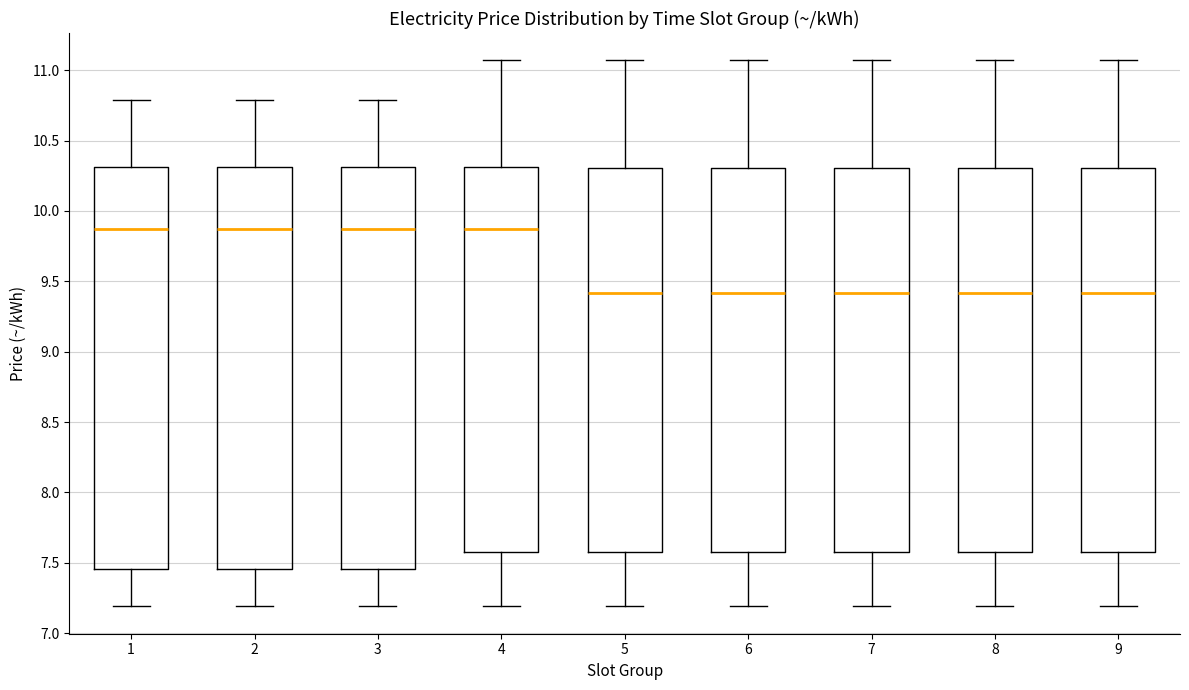

Where does the median line of the box at x = 6 sit on the y-axis? The values are not printed on the chart, so give them approximately, as read against the axis.

9.40